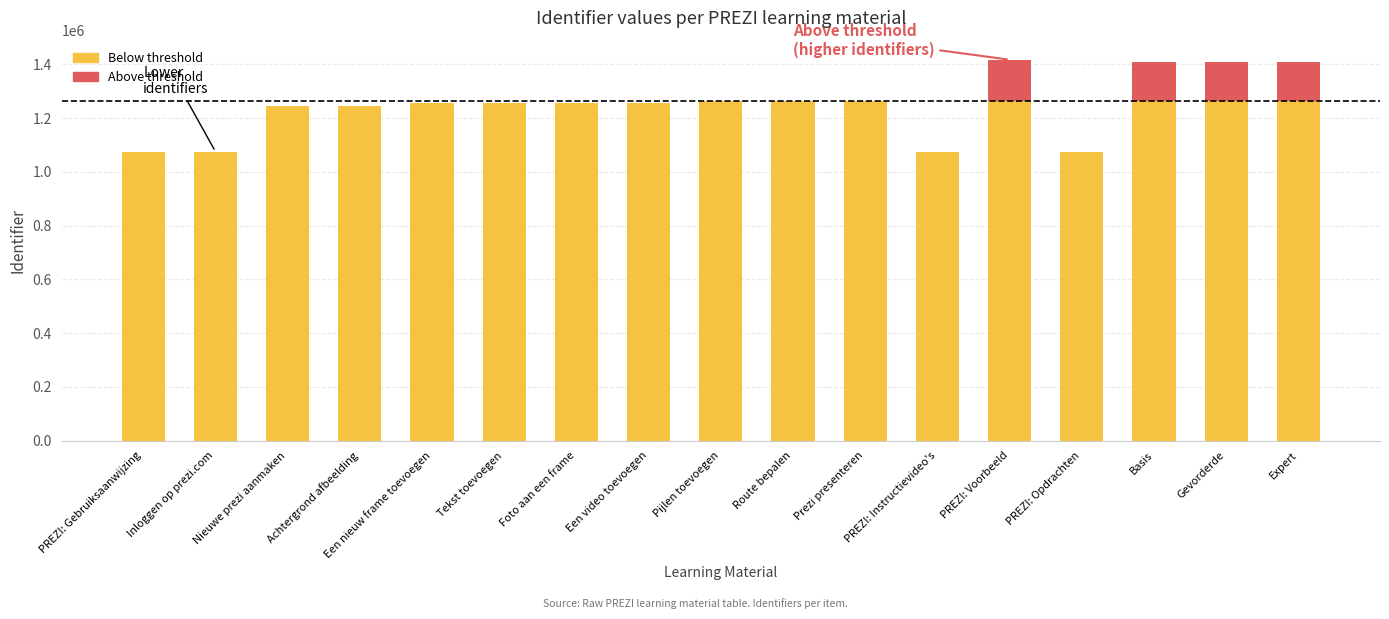

How many data points does each series have?

17